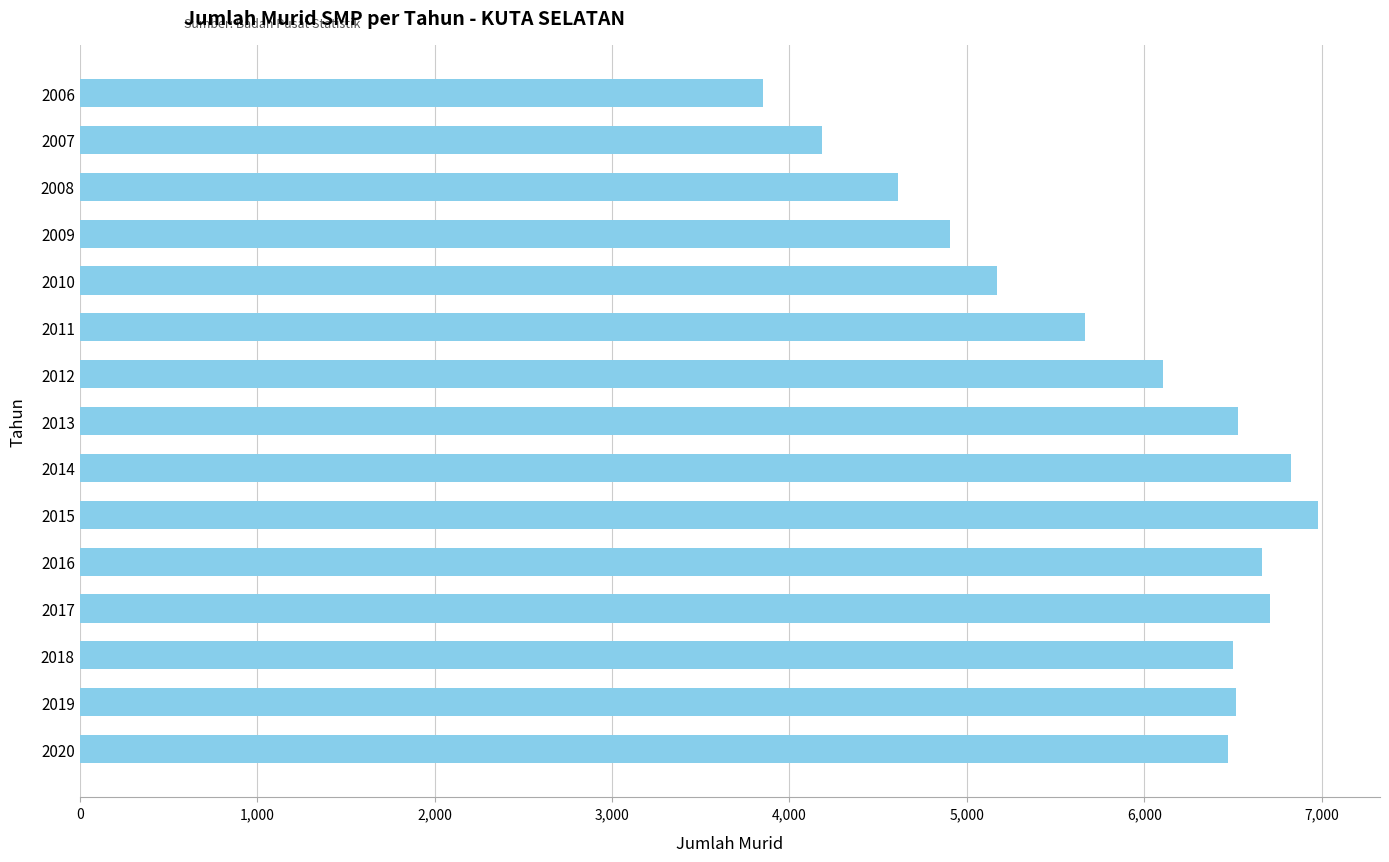

Between 2020 and 2011, which is larger?

2020